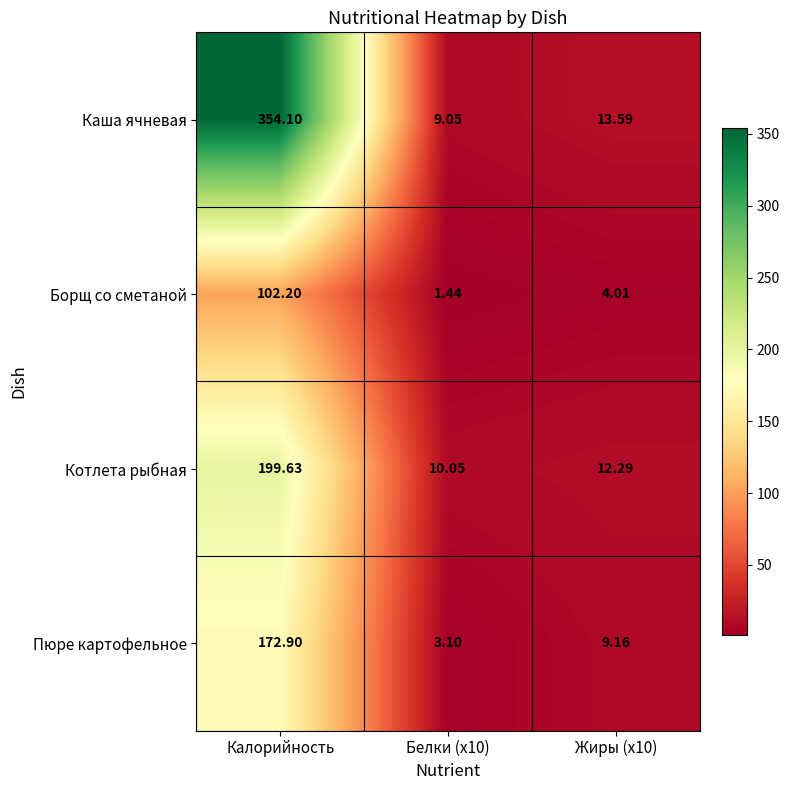

Which series has the largest range (max minus min)?

Каша ячневая